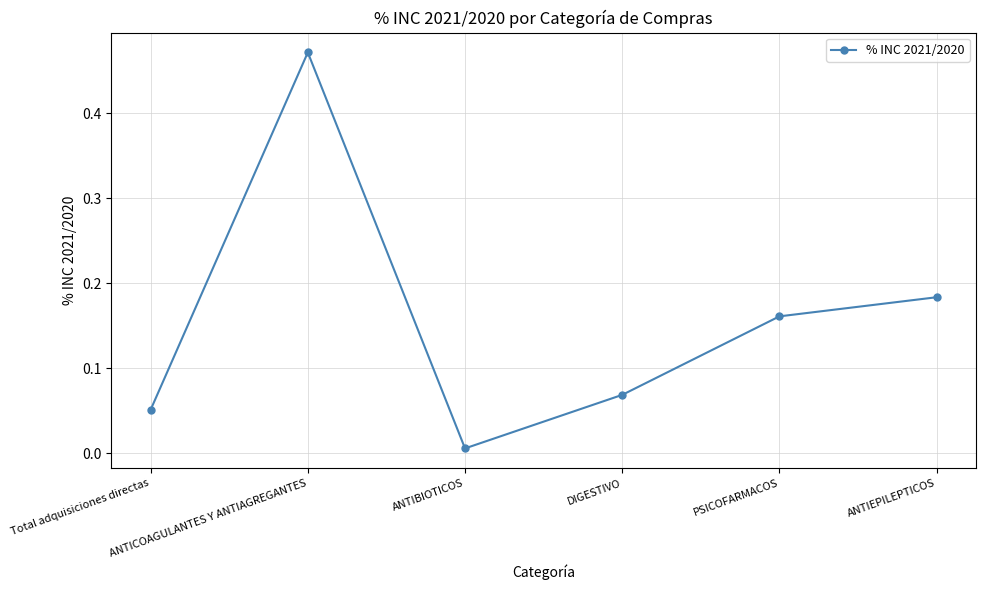

True or false: the data has more than 0 interior local peaks.

True